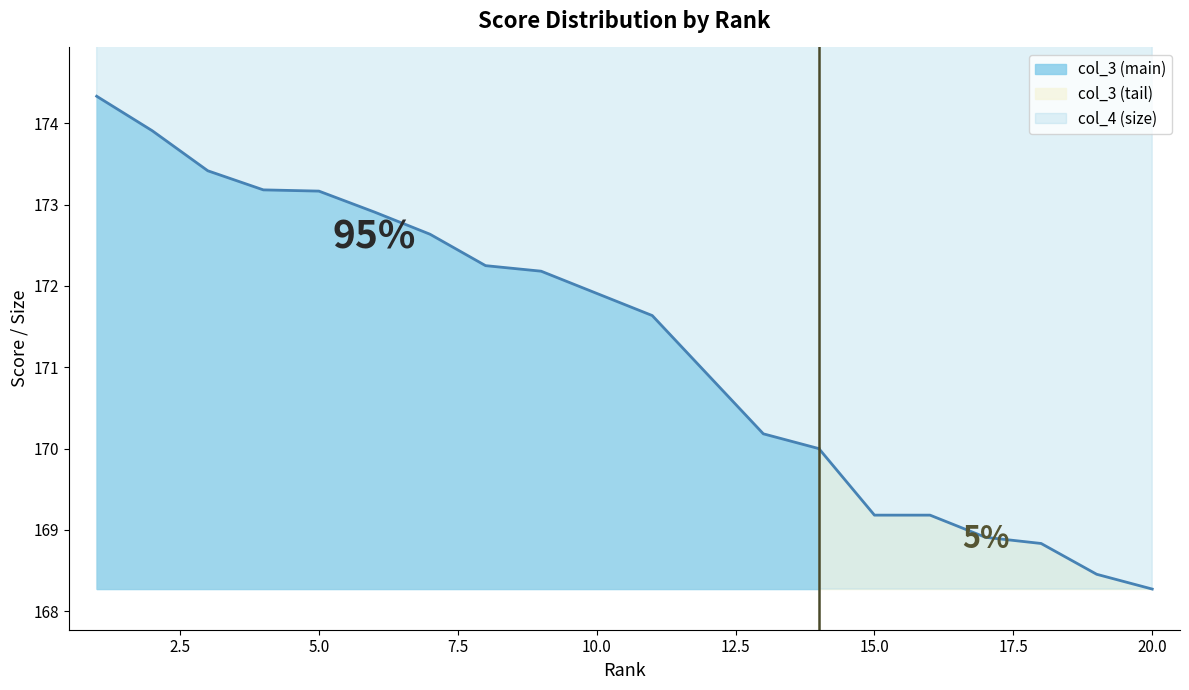

True or false: col_4 and col_3 cross at least once.

False